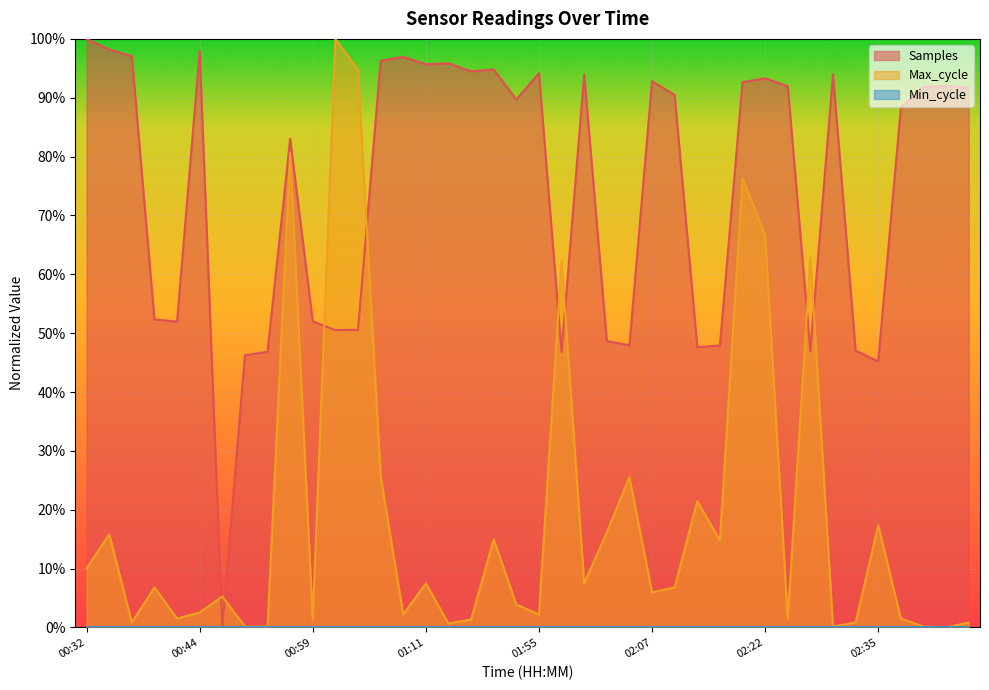

True or false: Samples has a value of 0.9 at 01:53.

True